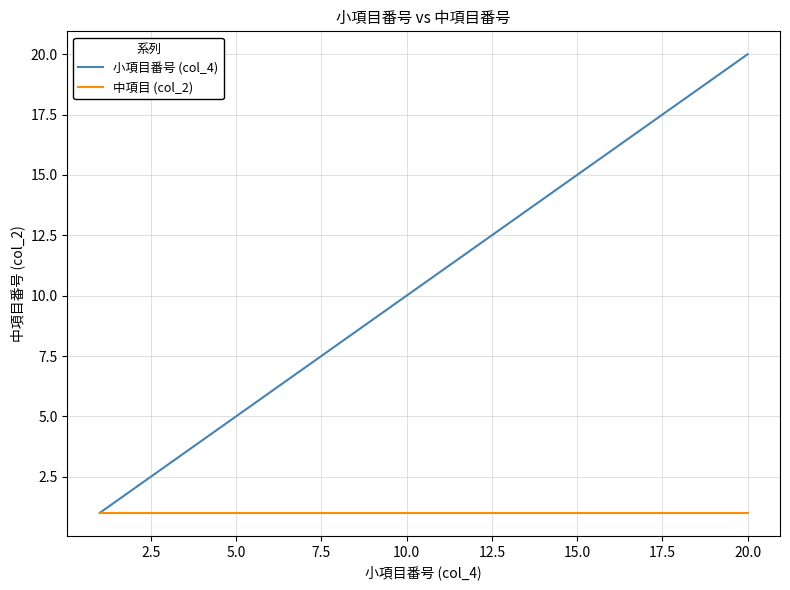

Which series has the largest total across all categories?

小項目番号 (col_4)